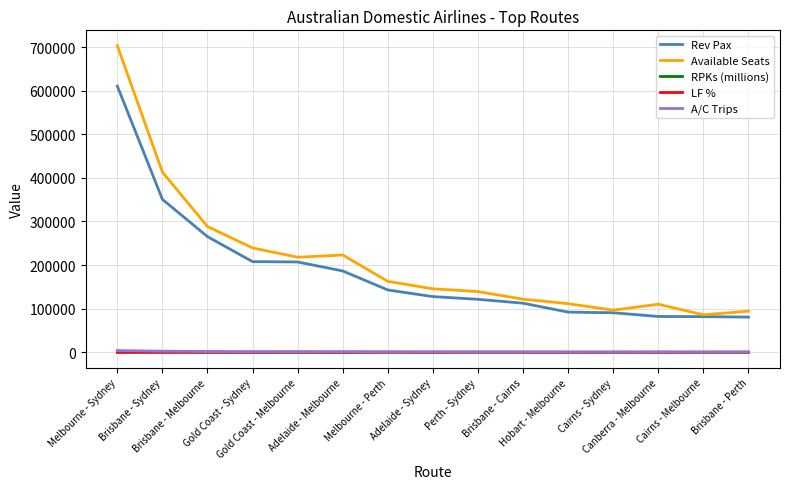

How many categories are shown in the chart?

15